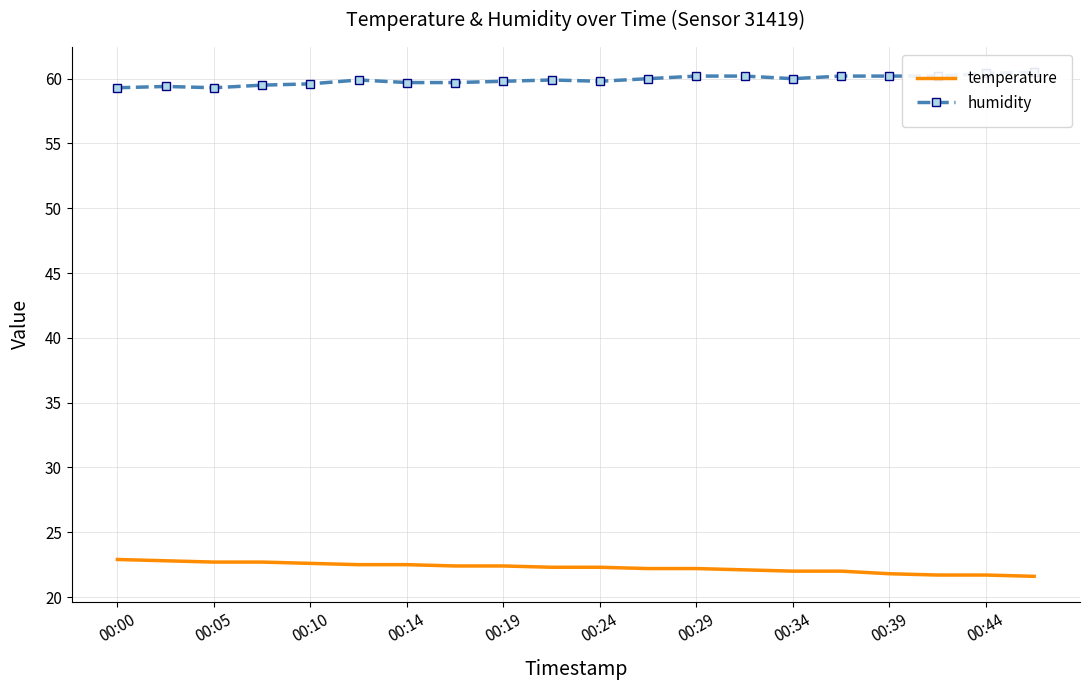

How many lines are shown in the chart?

2